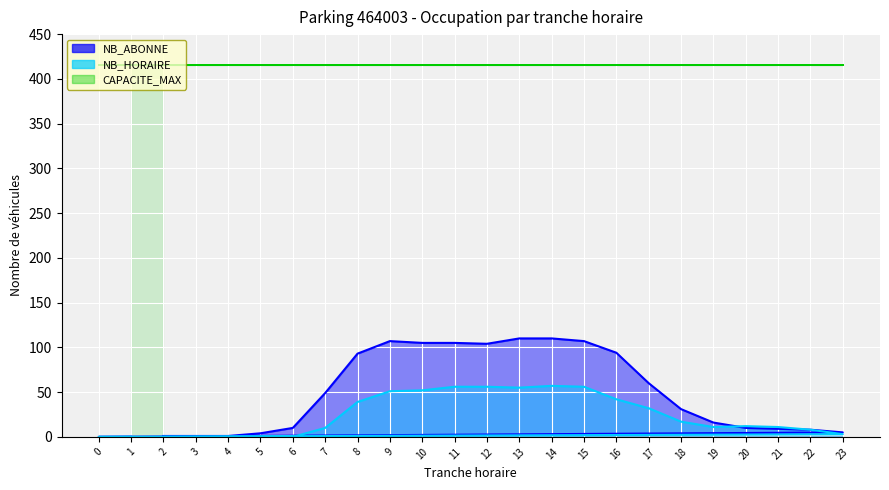

In NB_ABONNE, how many points are lower than both neighbors (excluding endpoints)?

1